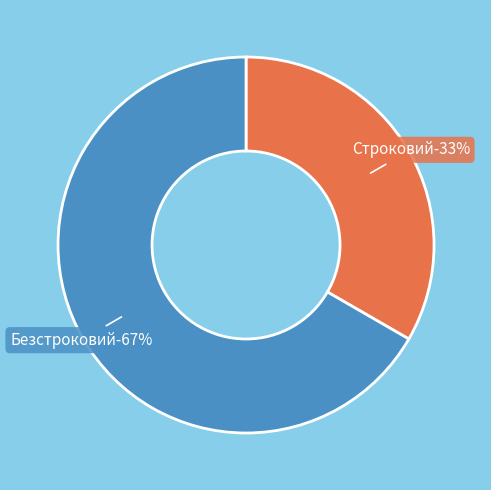

What percentage do Строковий and Безстроковий together represent?

100.0%